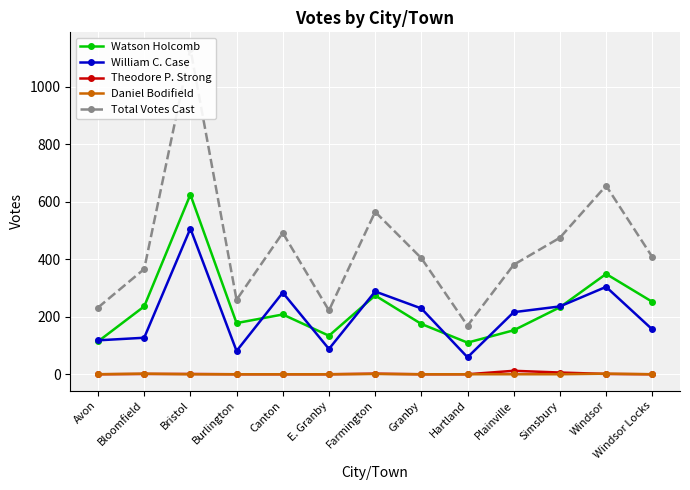

Is it true that Daniel Bodifield equals 0 at Canton?

True